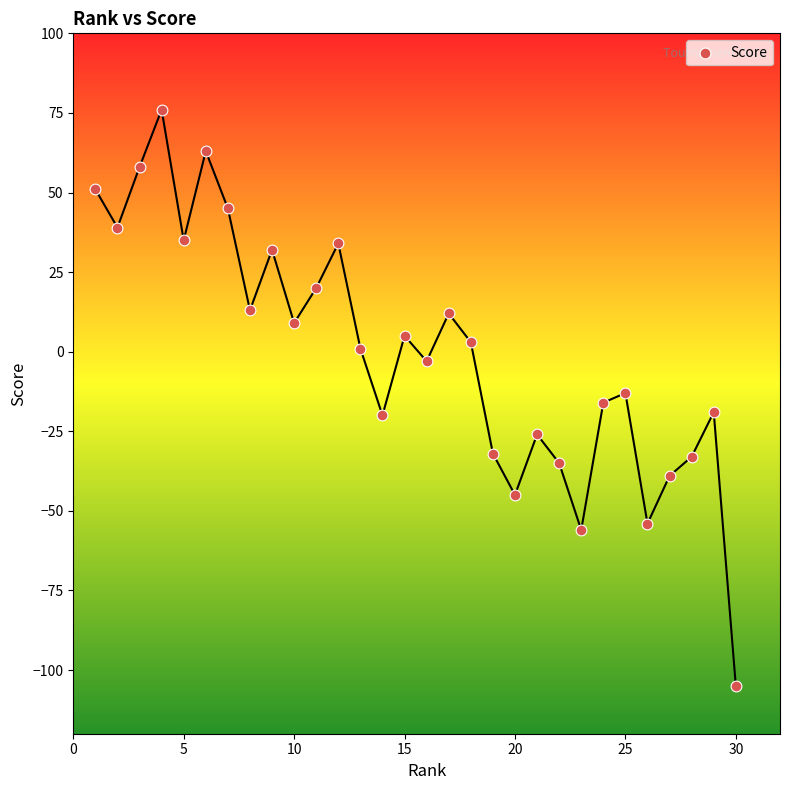

What is the range of Y values (max minus min)?

181